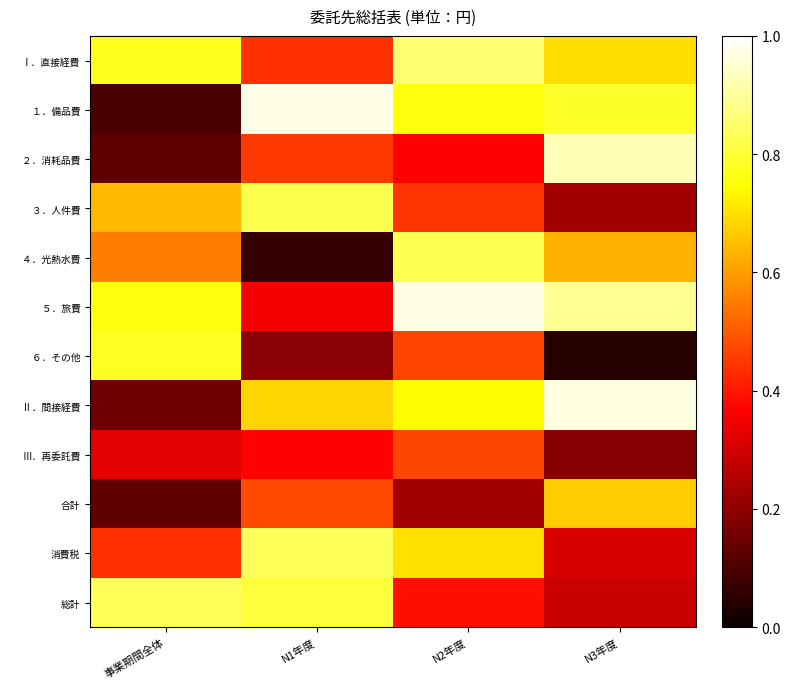

At how many categories does at least one series exceed 0?

4